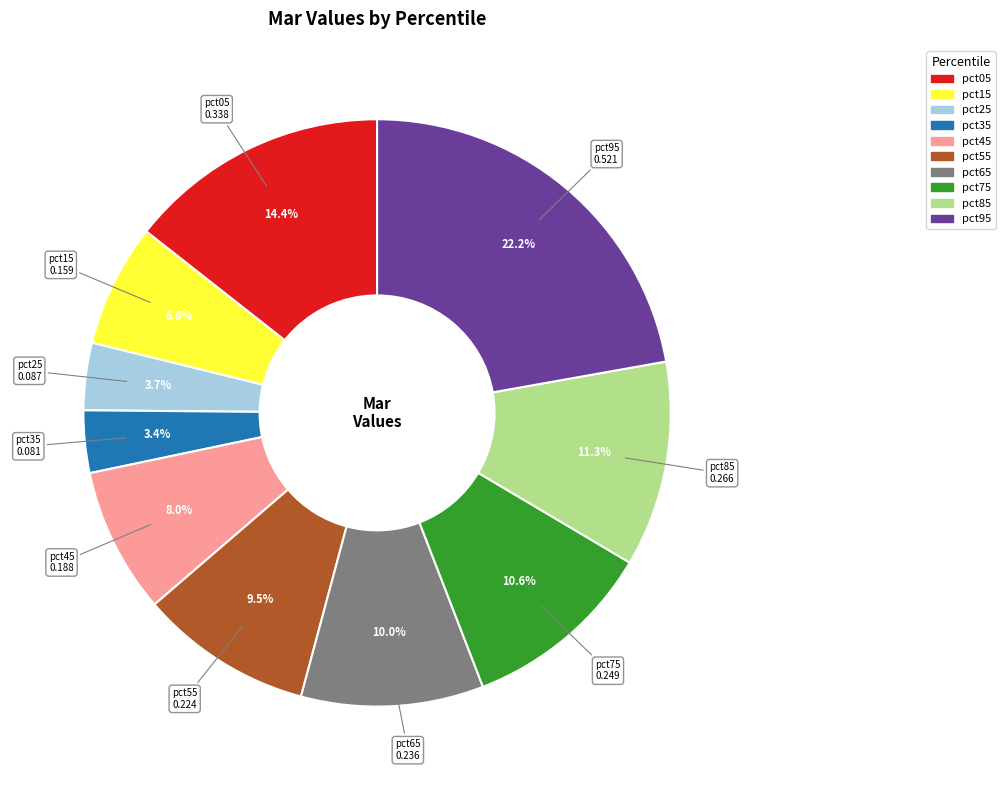

The pct95 slice represents 22% of the pie. True or false?

True